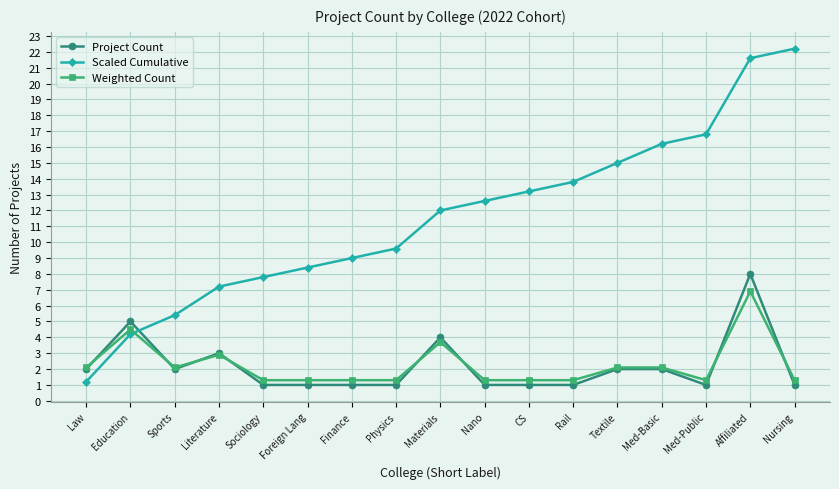

True or false: Scaled Cumulative has a value of 13.2 at CS.

True